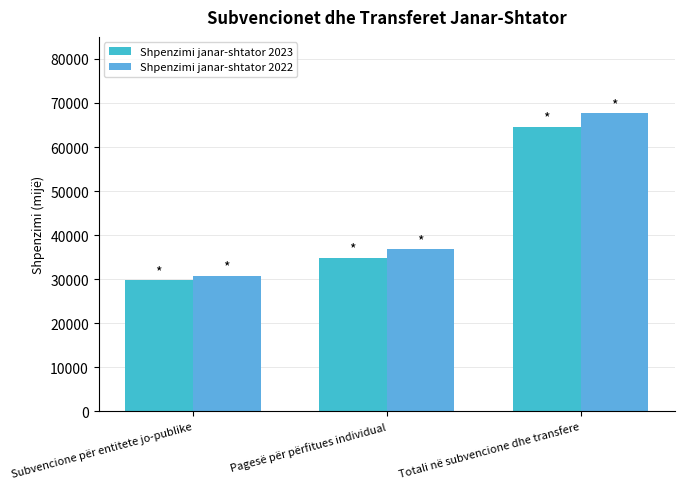

At which label does Shpenzimi janar-shtator 2022 first exceed 36844?

Pagesë për përfitues individual